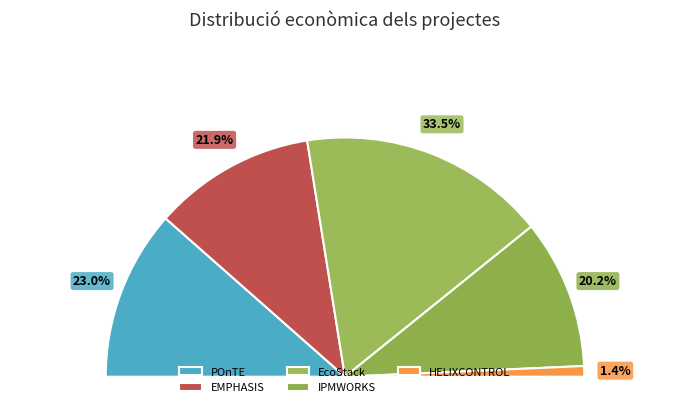

What is the smallest slice in the pie chart?

HELIXCONTROL